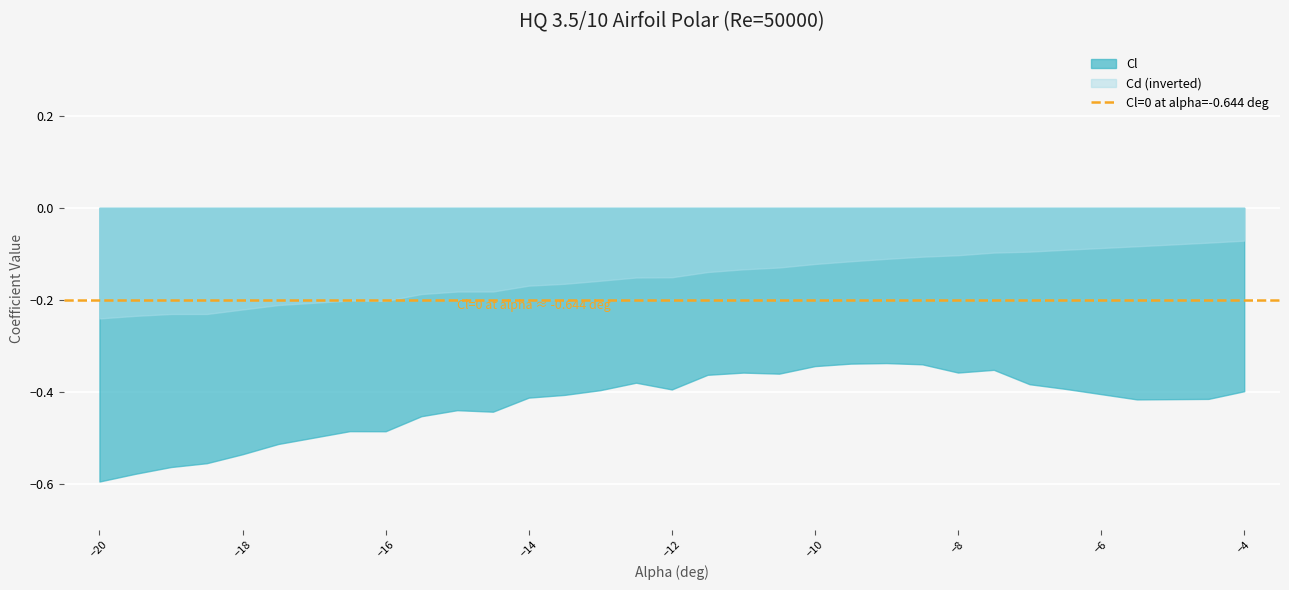

The value of Cd at 15 is 0.2. True or false?

True